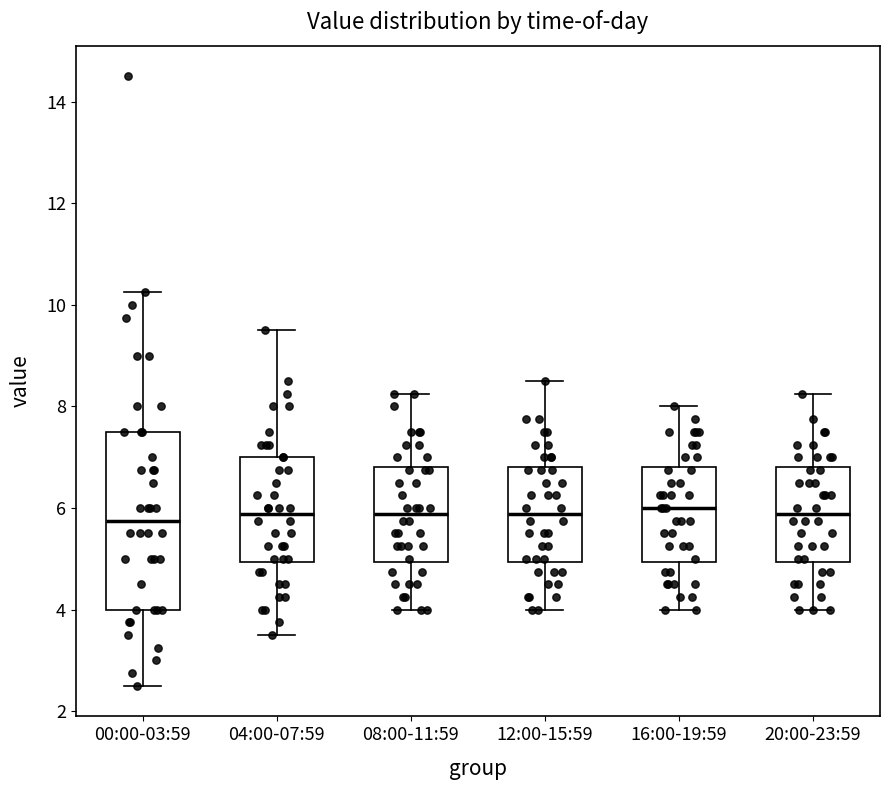

Where is the lower edge of the box for 04:00-07:59 on the y-axis? The values are not printed on the chart, so give them approximately, as read against the axis.

5.0